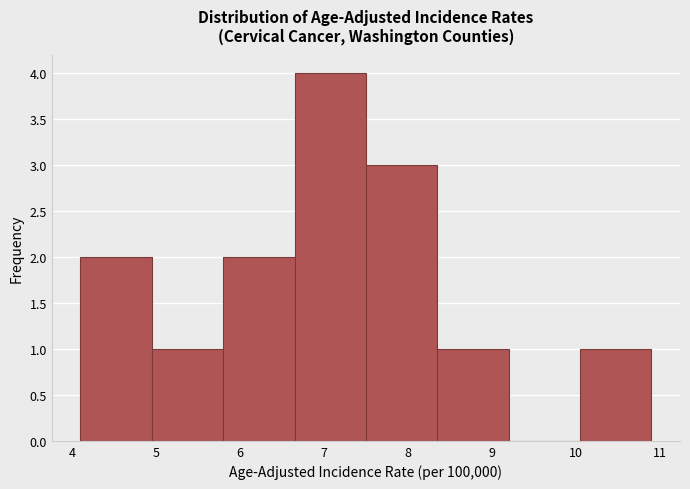

Which range on the x-axis has the tallest bar?

6.65 to 7.50